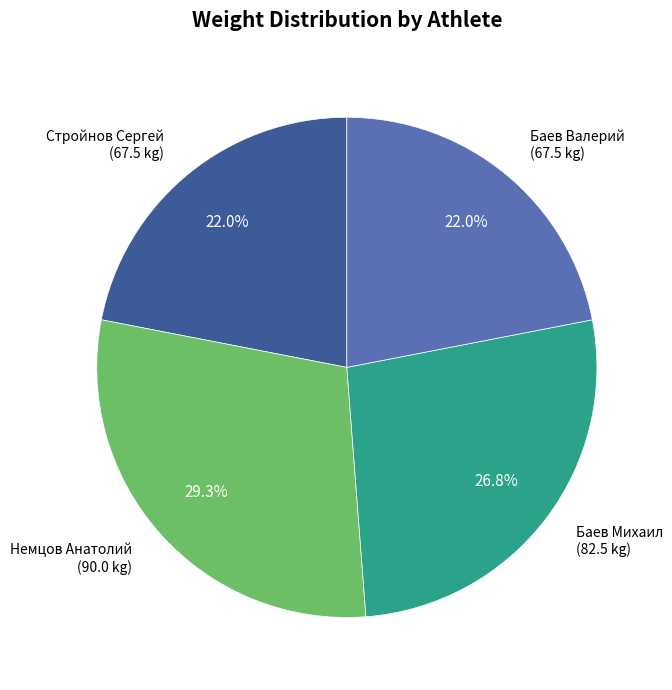

Is there any slice that represents more than half of the pie?

No